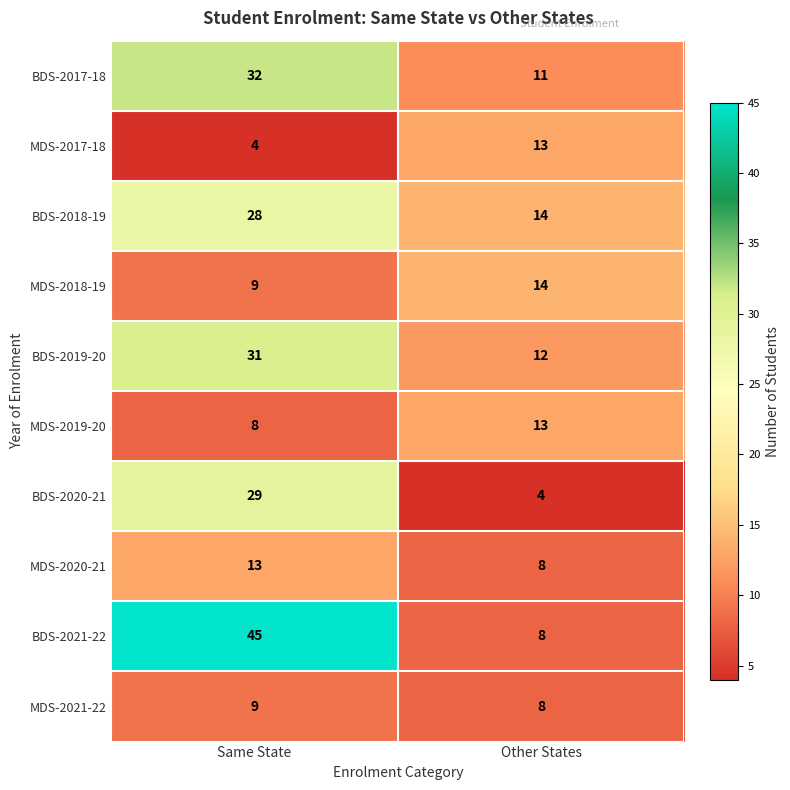

Rank the categories by BDS-2018-19 value from highest to lowest.

Same State, Other States